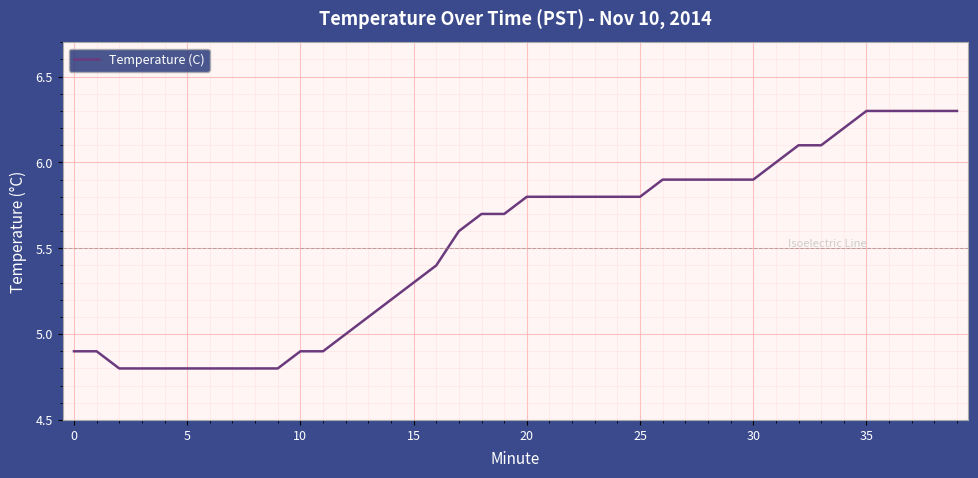

What is the difference between the maximum and minimum values?

1.5